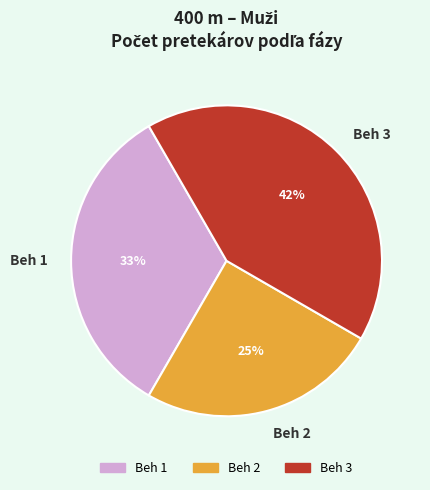

Combined, do Beh 3 and Beh 1 account for over 50%?

Yes